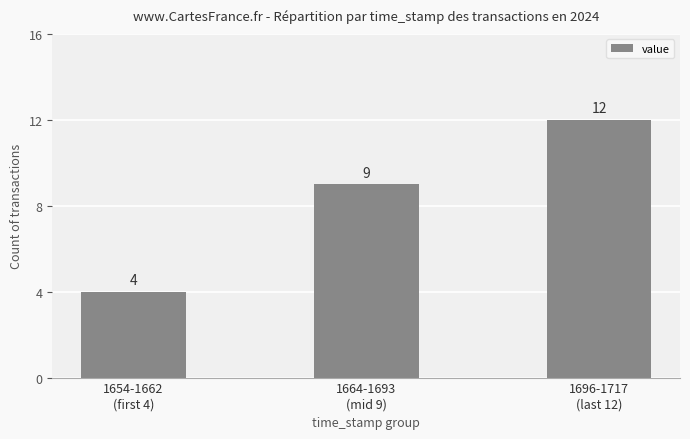

True or false: the data shows 9 at 1664-1693
(mid 9).

True